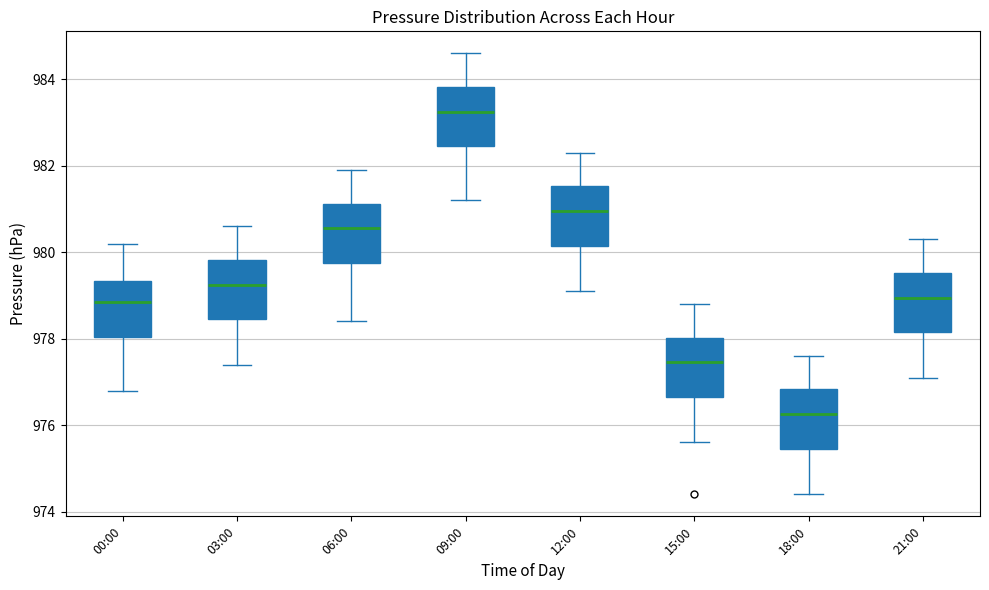

Where does the lower whisker of the box for 12:00 end on the y-axis? The values are not printed on the chart, so give them approximately, as read against the axis.

979.2